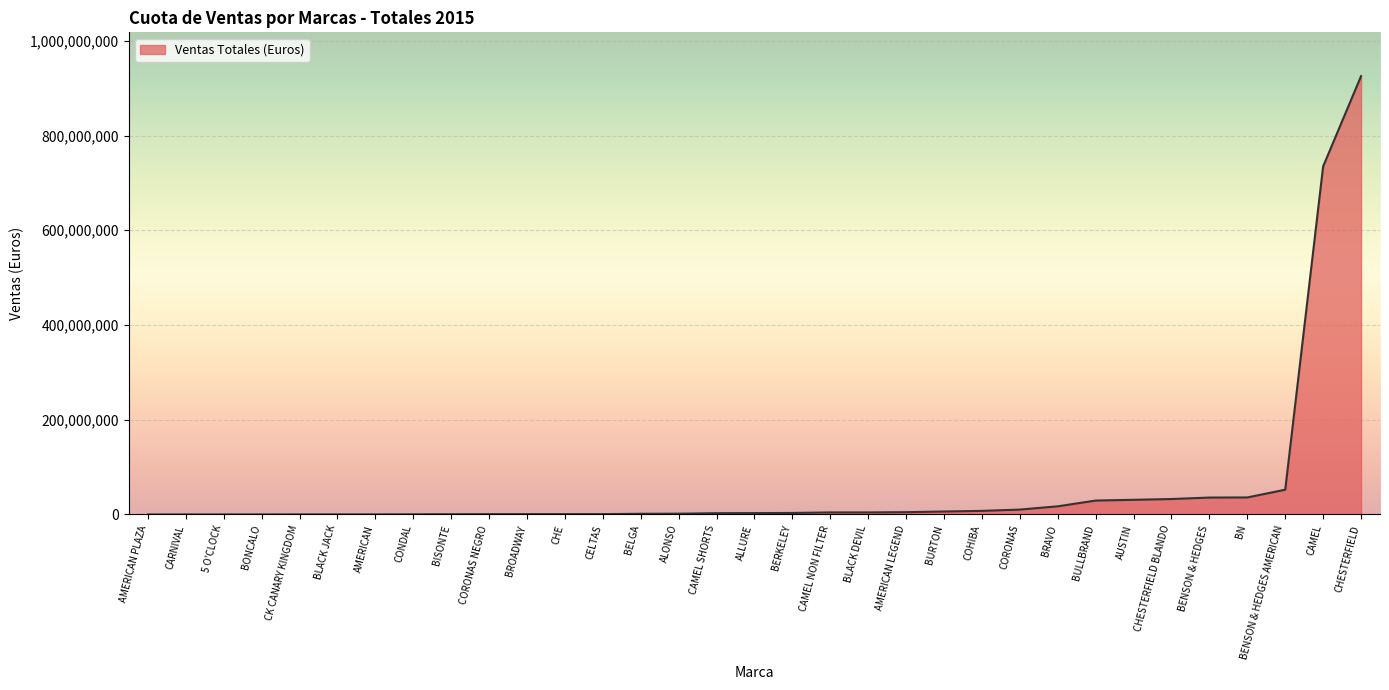

Which has a higher value, BULLBRAND or CONDAL?

BULLBRAND